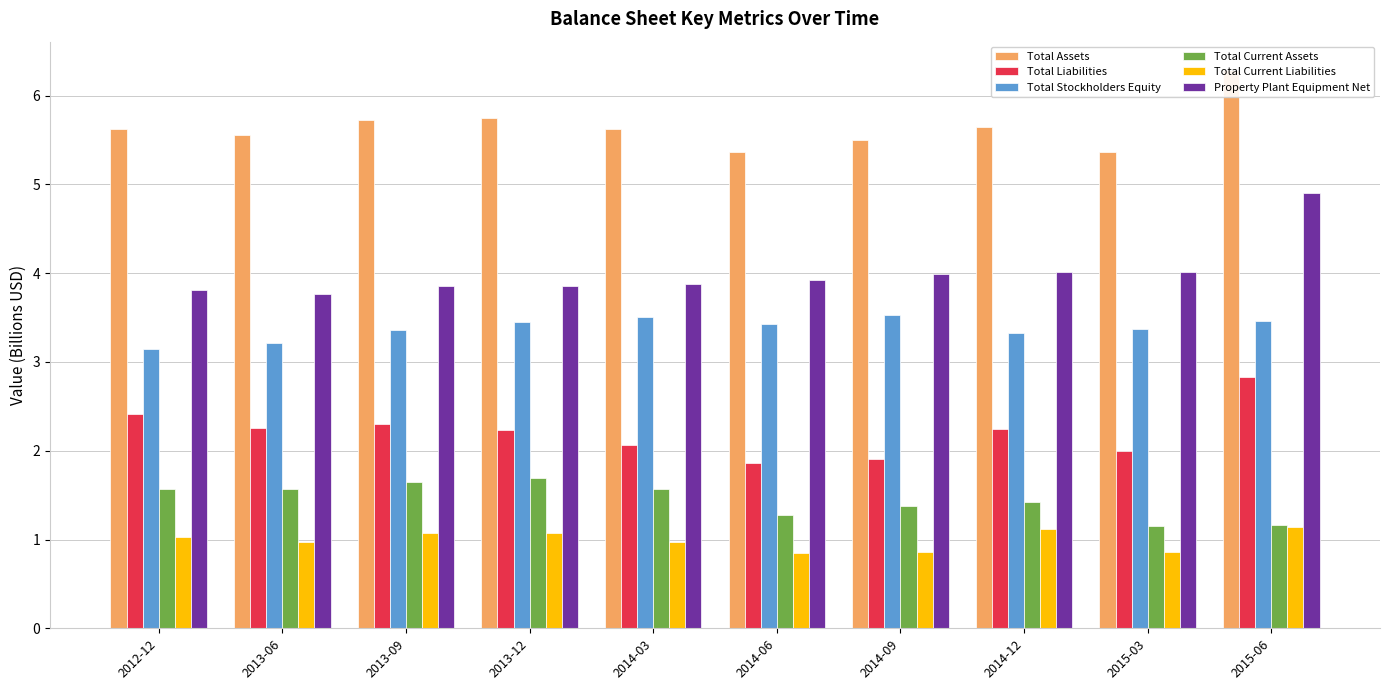

What is the value of the Total Current Assets bar at the 8th from the left?

1.4